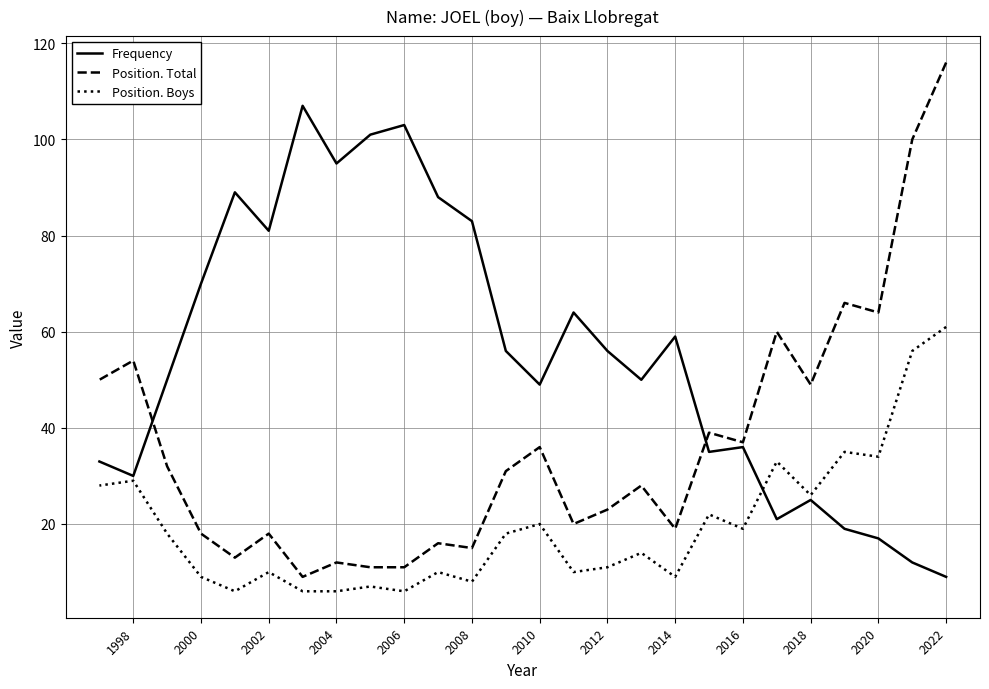

Does the chart display data point markers on the line(s)?

No